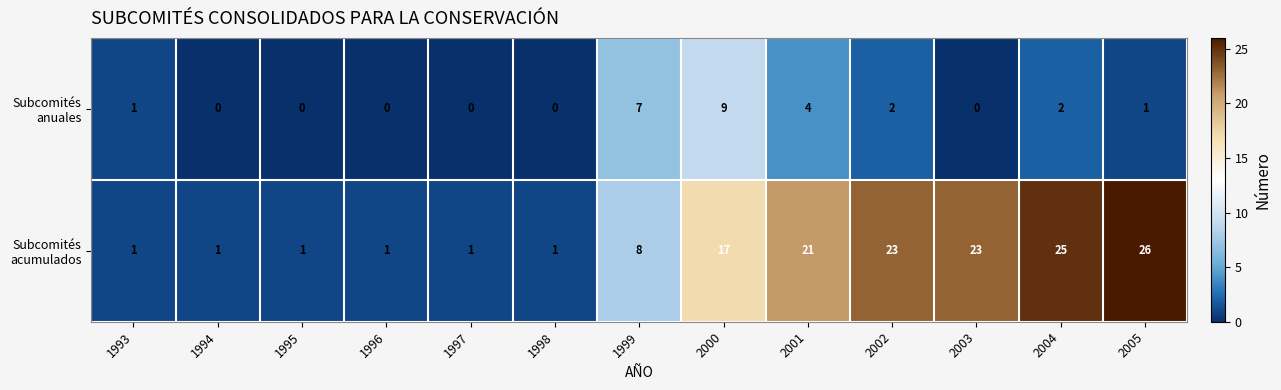

At how many categories does at least one series exceed 3?

7